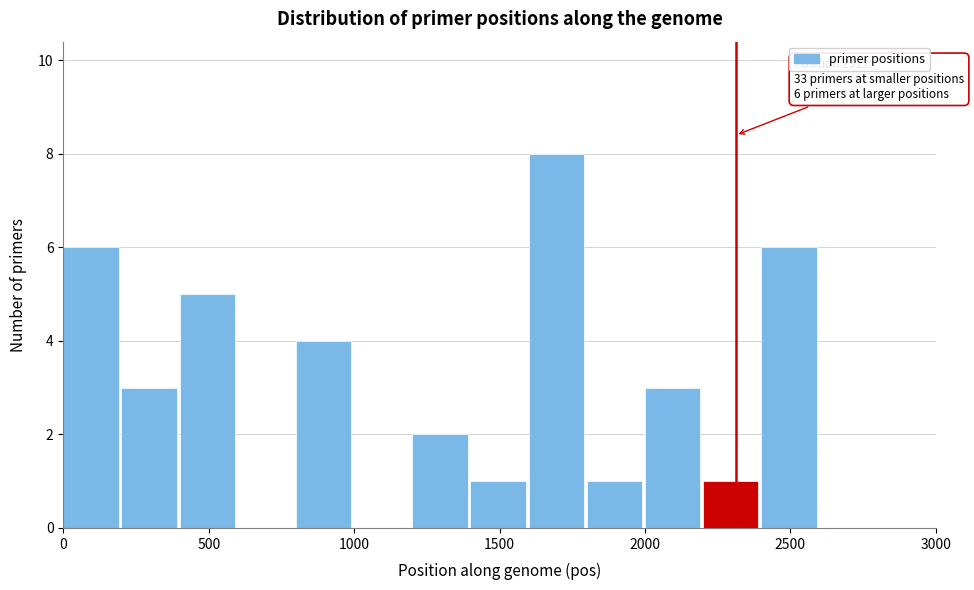

Which range on the x-axis has the tallest bar?

1600 to 1800